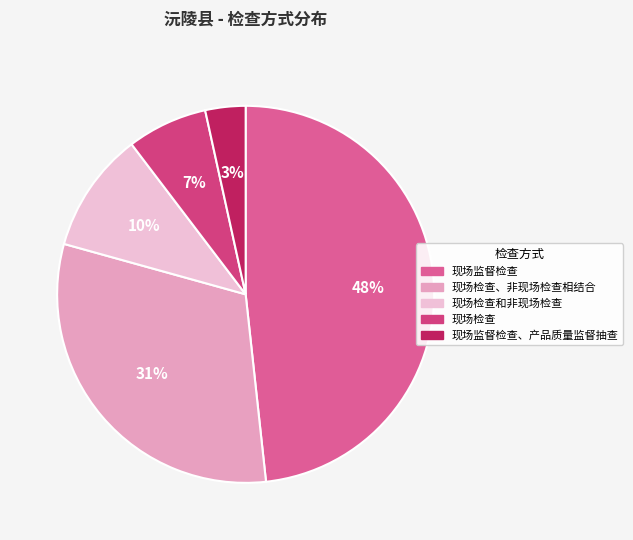

Which slice is the largest?

现场监督检查